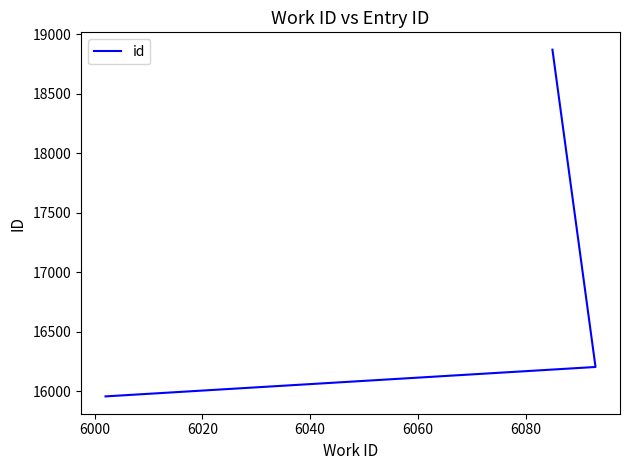

The value at 5980 is 28625. True or false?

False